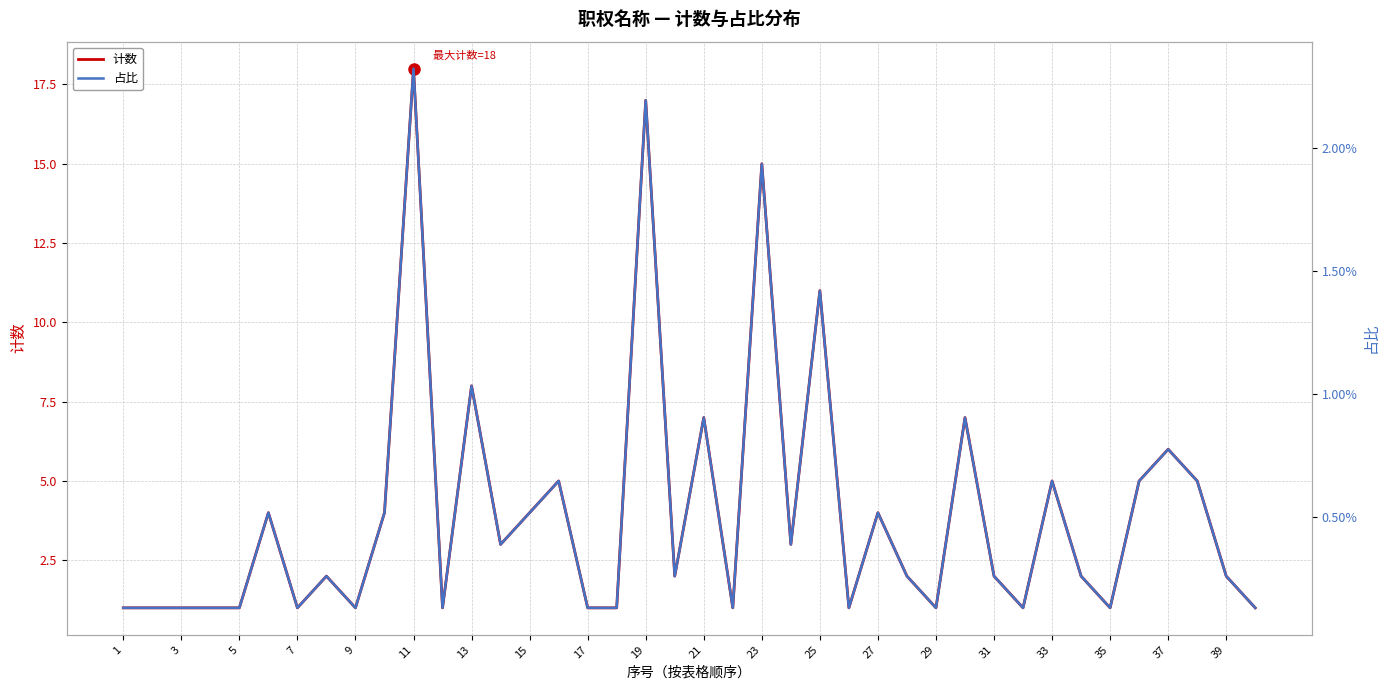

Is it true that 计数 equals 2 at 21?

False